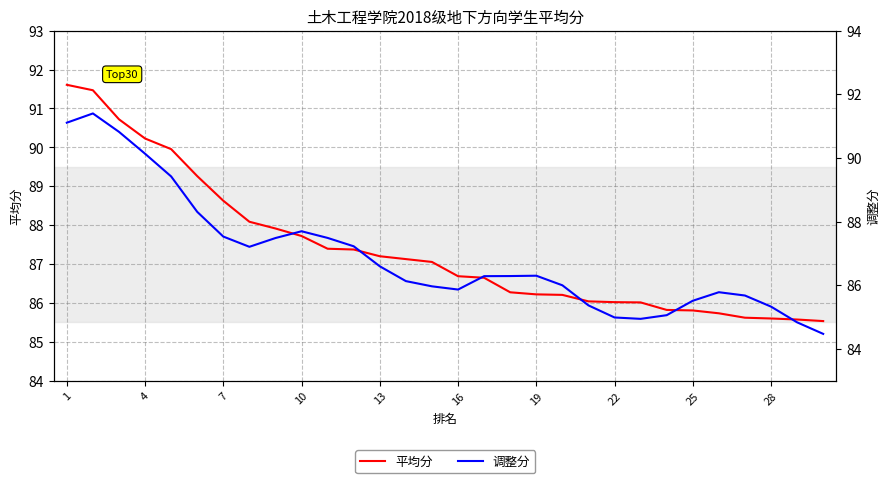

In 调整分, how many points are lower than both neighbors (excluding endpoints)?

3